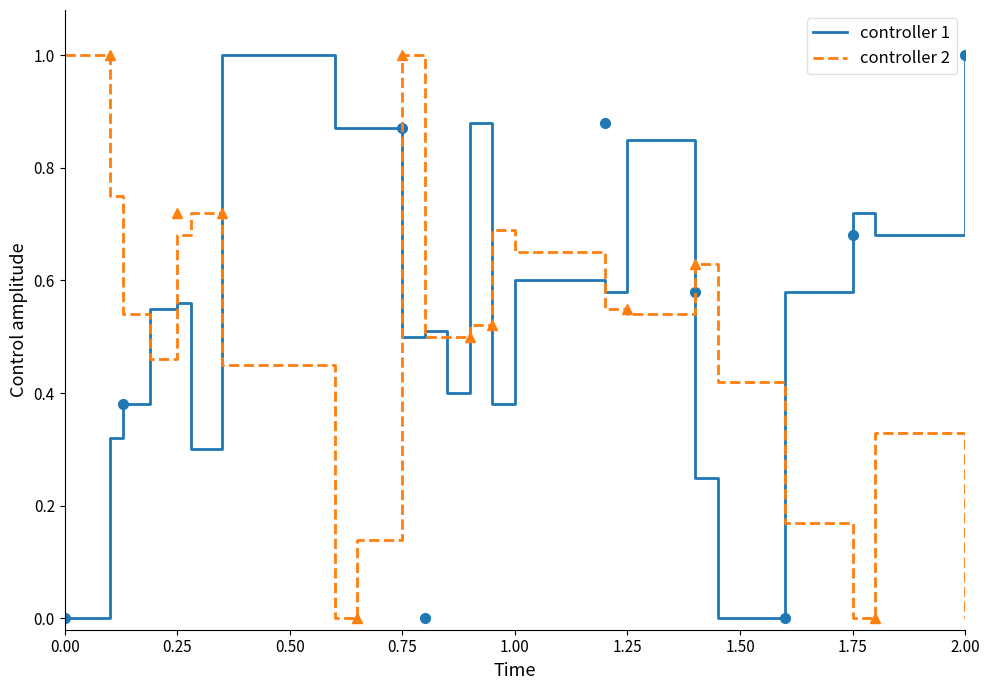

What is the highest value of the controller 1 series?

1.0